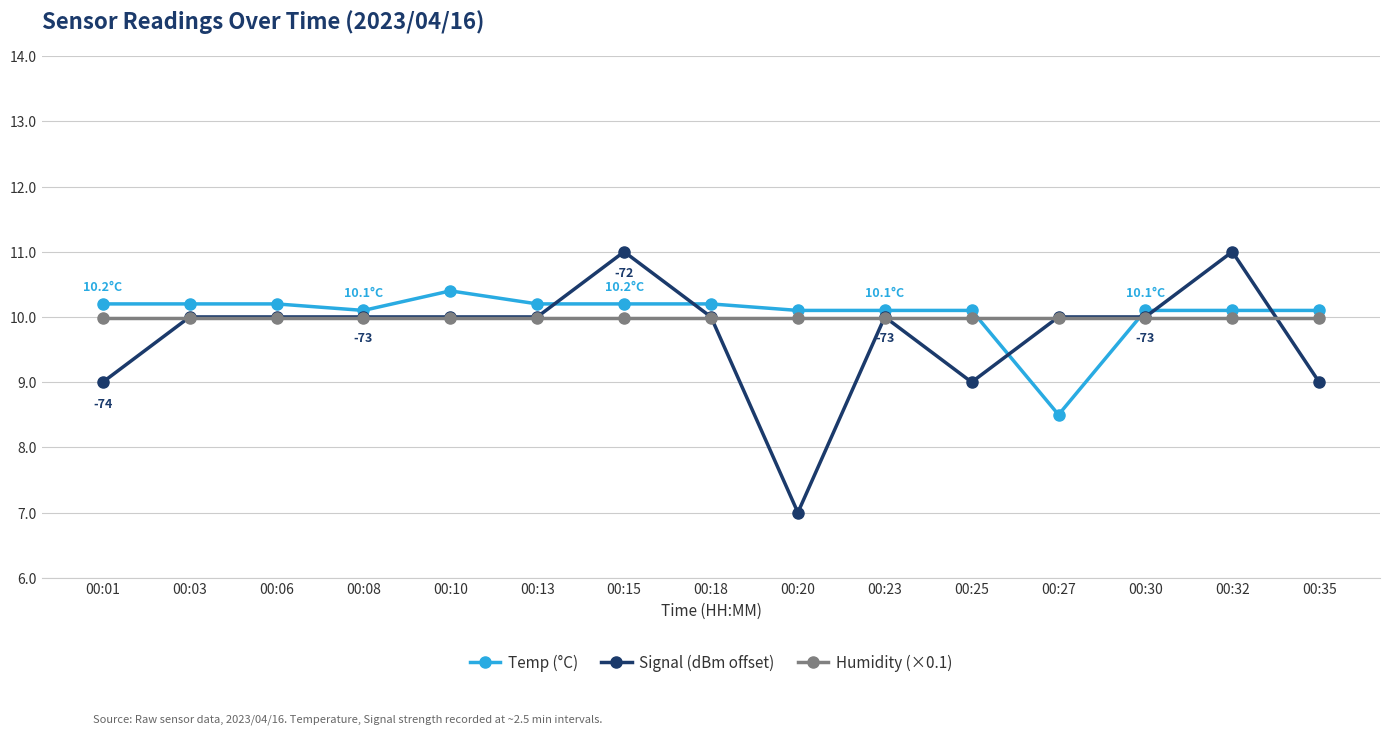

Which series has the widest spread of values?

Signal (dBm offset)